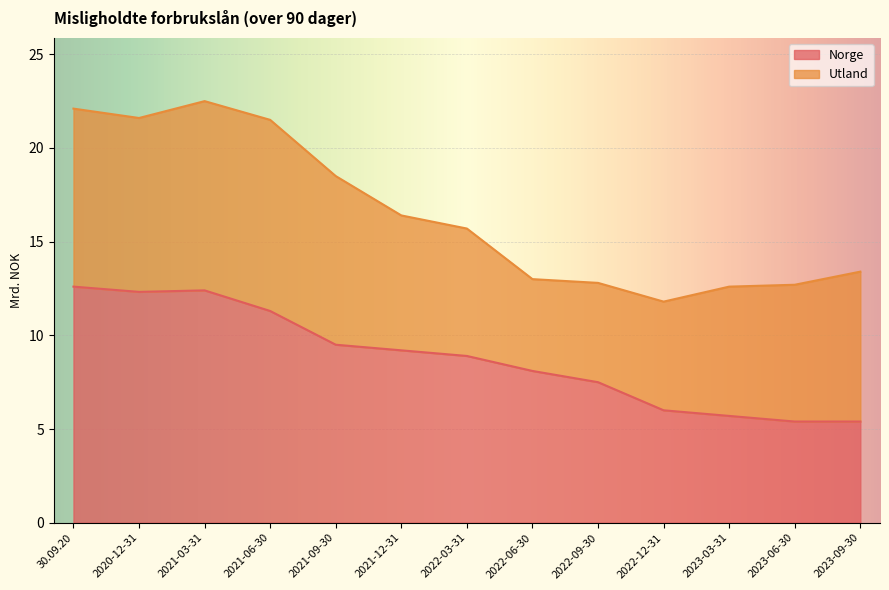

What is the minimum value shown in the chart?

5.4